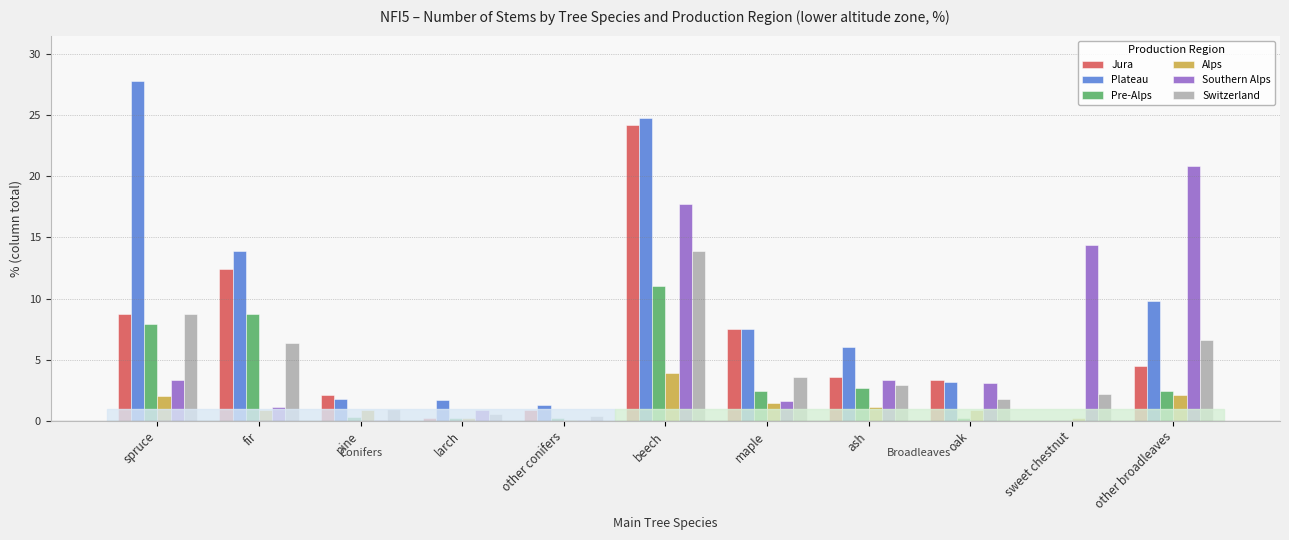

Which series has the largest total across all categories?

Plateau